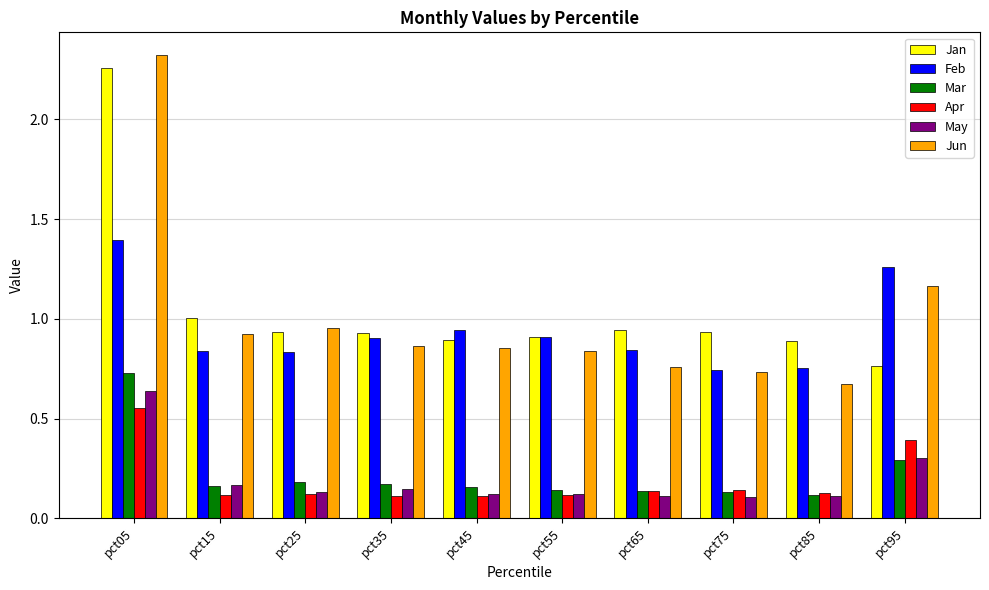

At which label does May reach its peak?

pct05